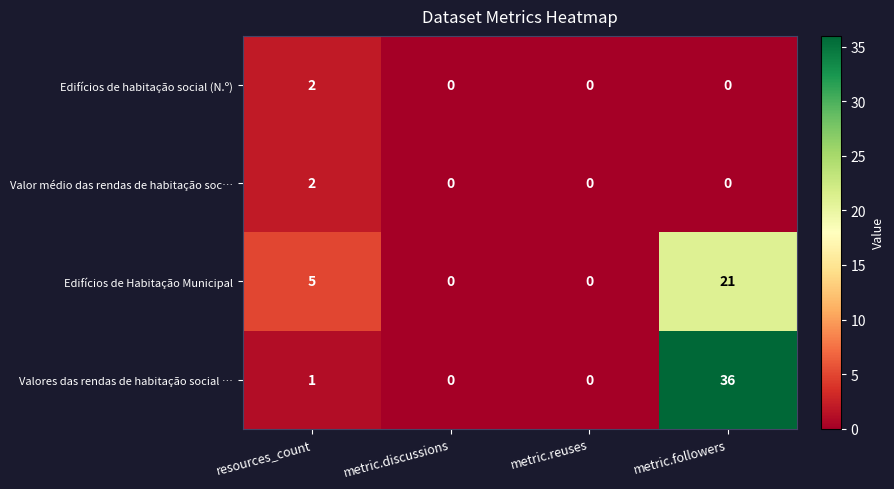

The Edifícios de habitação social (N.º) series shows 1 at resources_count. True or false?

False